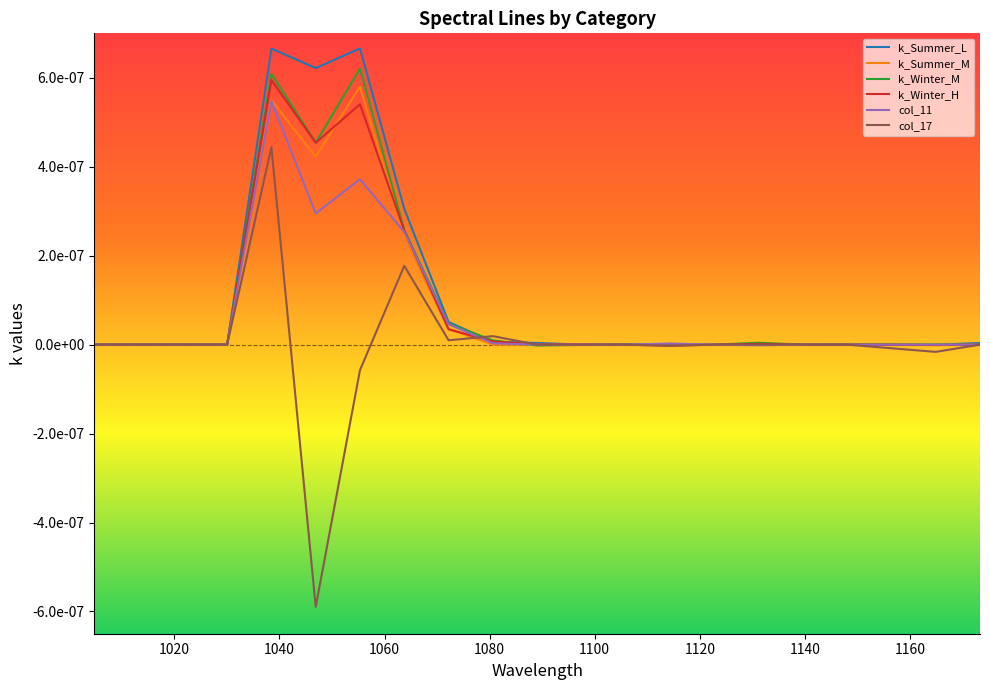

Is this an area chart (filled region under the line)?

No